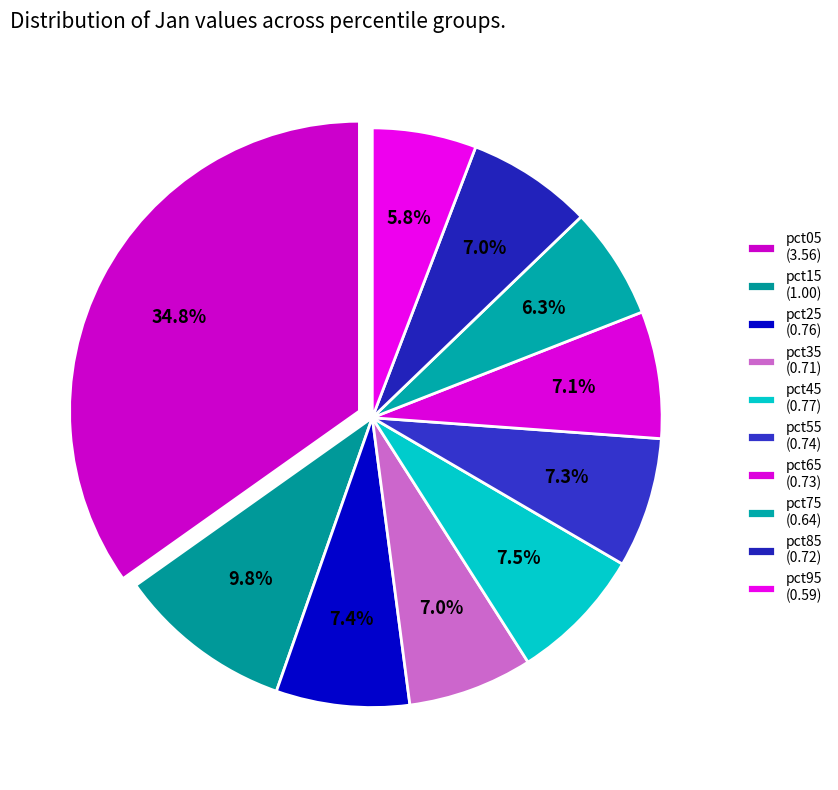

Does pct15 represent more than half of the total?

No